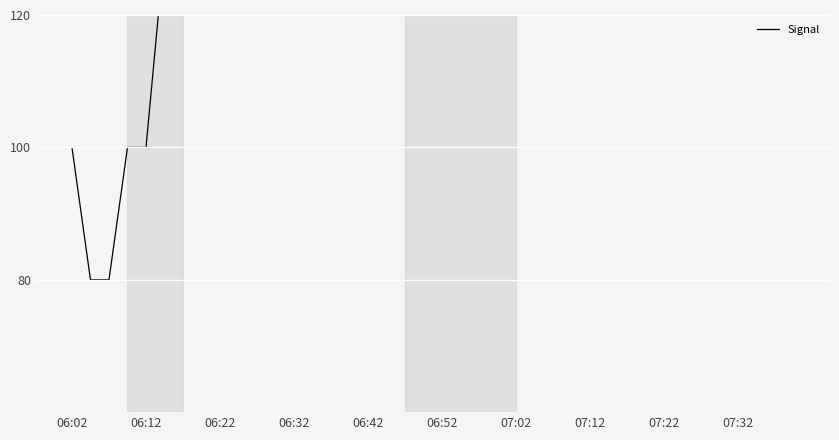

Rank the categories by value from highest to lowest.

29, 30, 31, 33, 34, 35, 36, 37, 39, 12, 13, 14, 15, 17, 20, 32, 07:32, 10, 11, 16, 18, 19, 23, 24, 25, 26, 28, 38, 06:52, 07:02, 07:12, 07:22, 21, 27, 22, 06:02, 06:32, 06:42, 06:12, 06:22